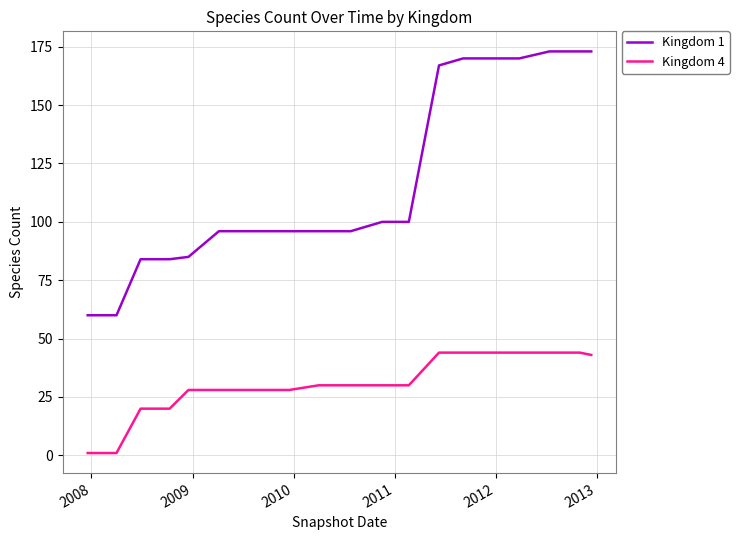

Reading right to left, what are all the values shown in this chart?

Kingdom 1: 173	173	173	170	170	170	167	100	100	96	96	96	96	96	96	85	84	84	60	60
Kingdom 4: 43	44	44	44	44	44	44	30	30	30	30	28	28	28	28	28	20	20	1	1